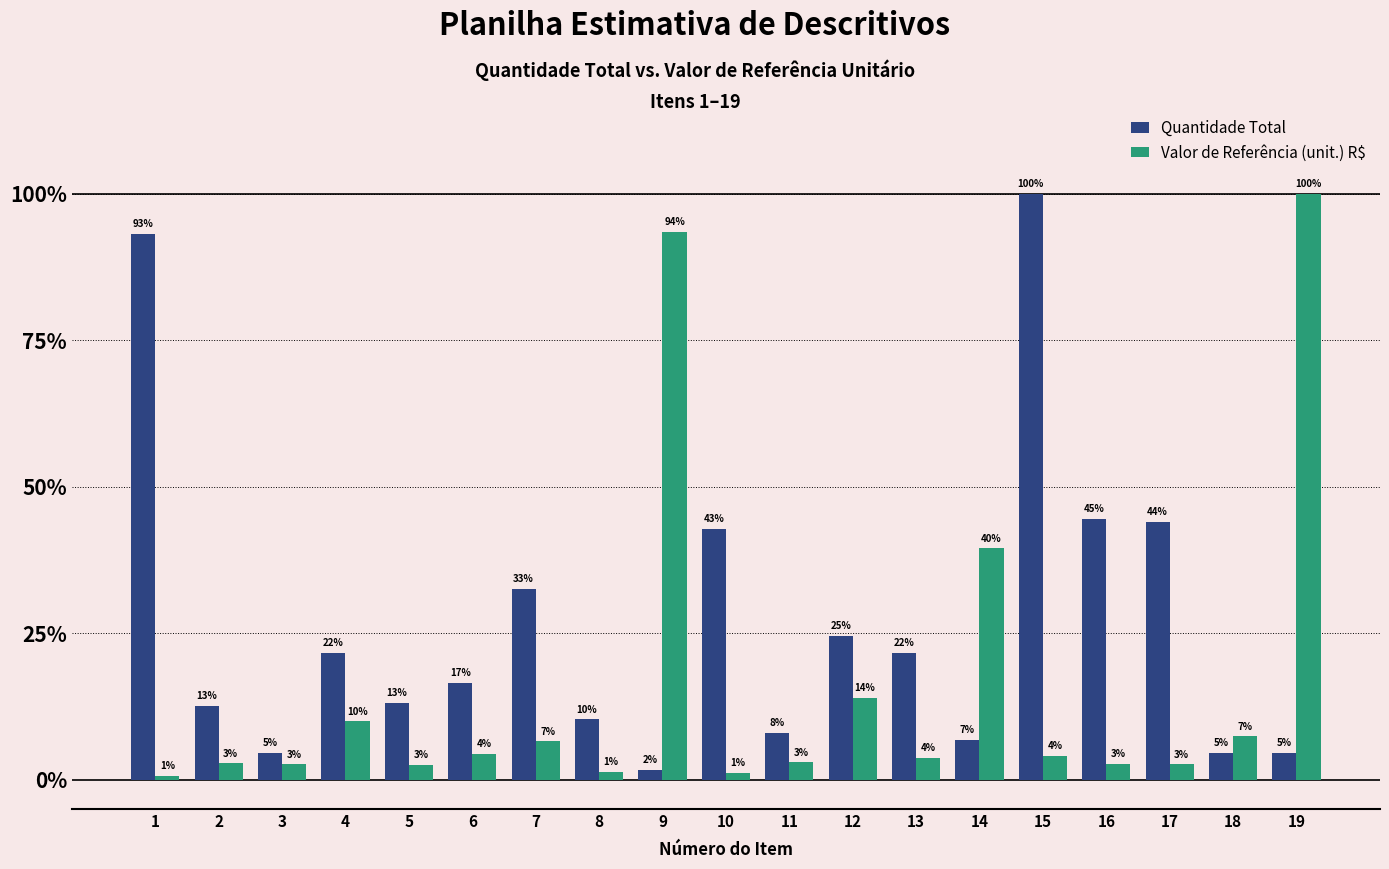

Does the chart contain any negative values?

No